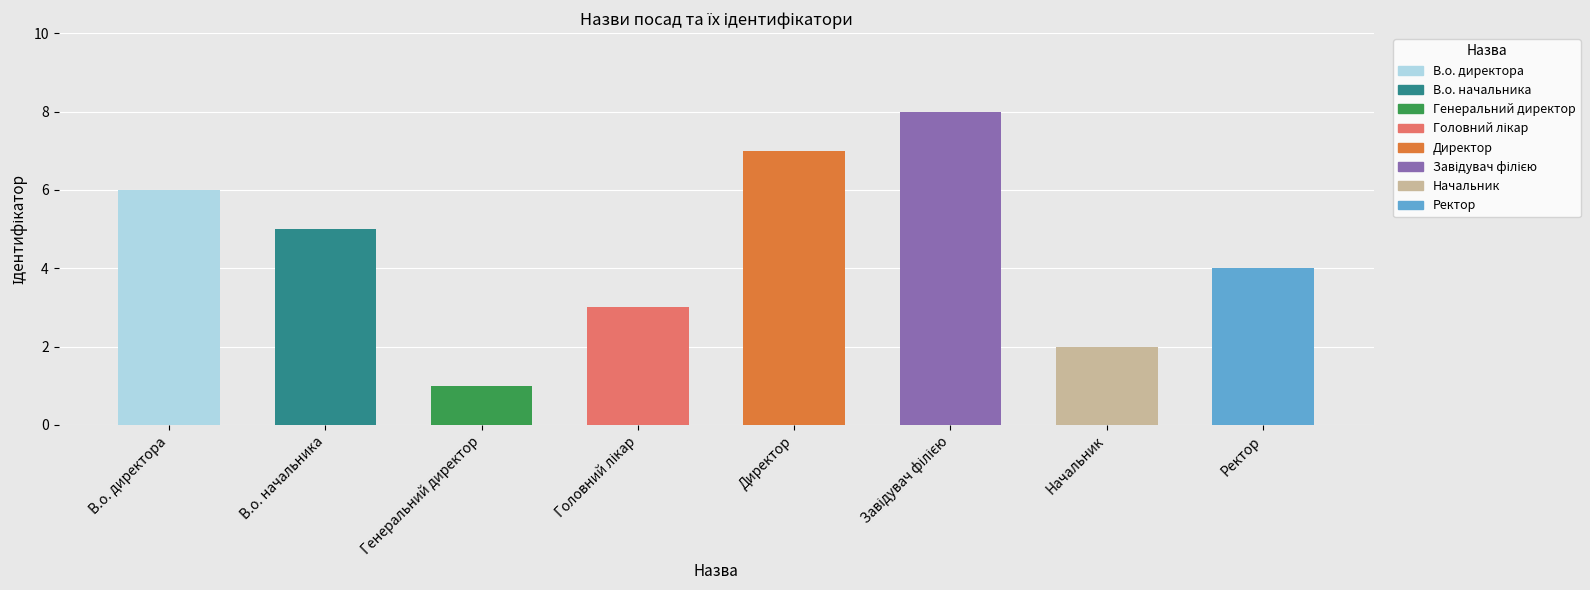

Where is the data nearest to the value 4?

Ректор